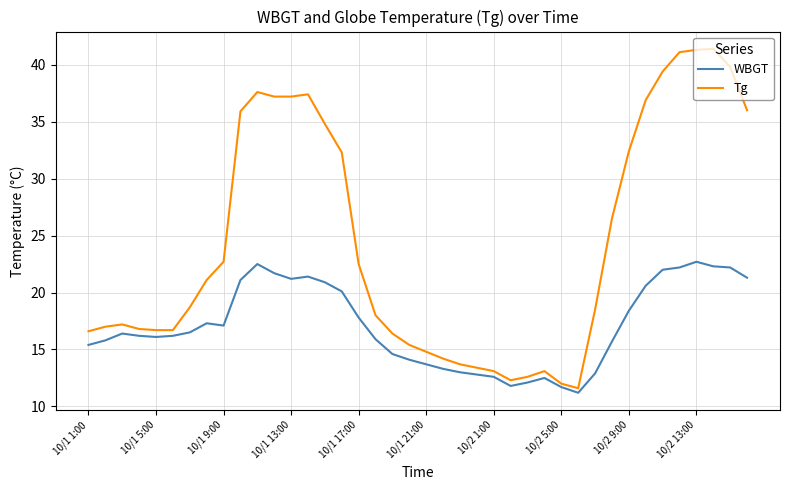

Rank the series by their average value, from highest to lowest.

Tg, WBGT